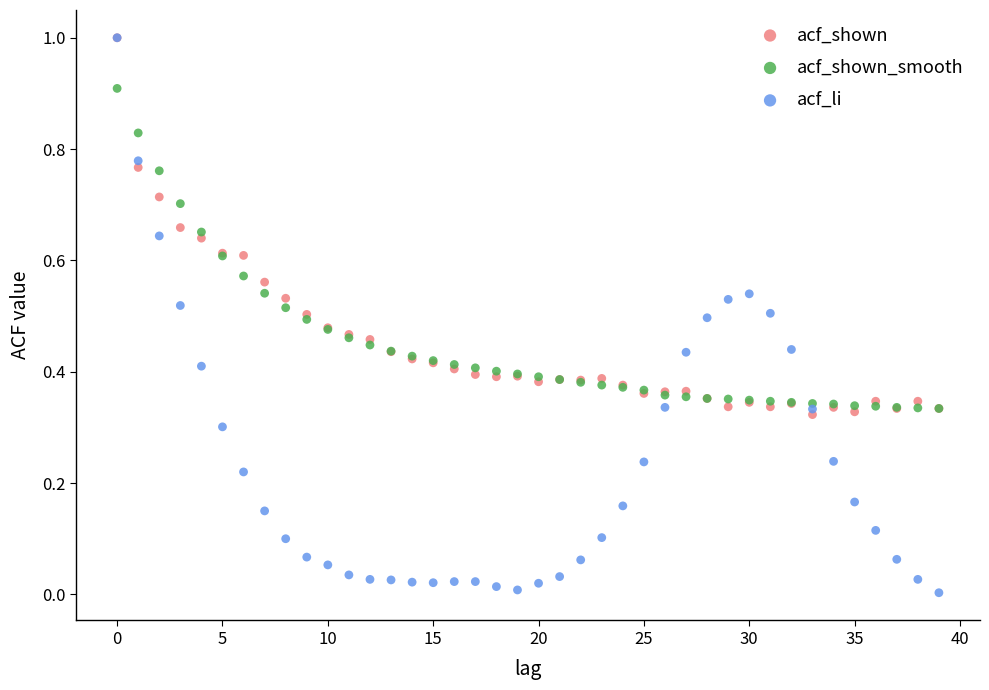

What are all the series names shown in the legend?

acf_shown, acf_shown_smooth, acf_li